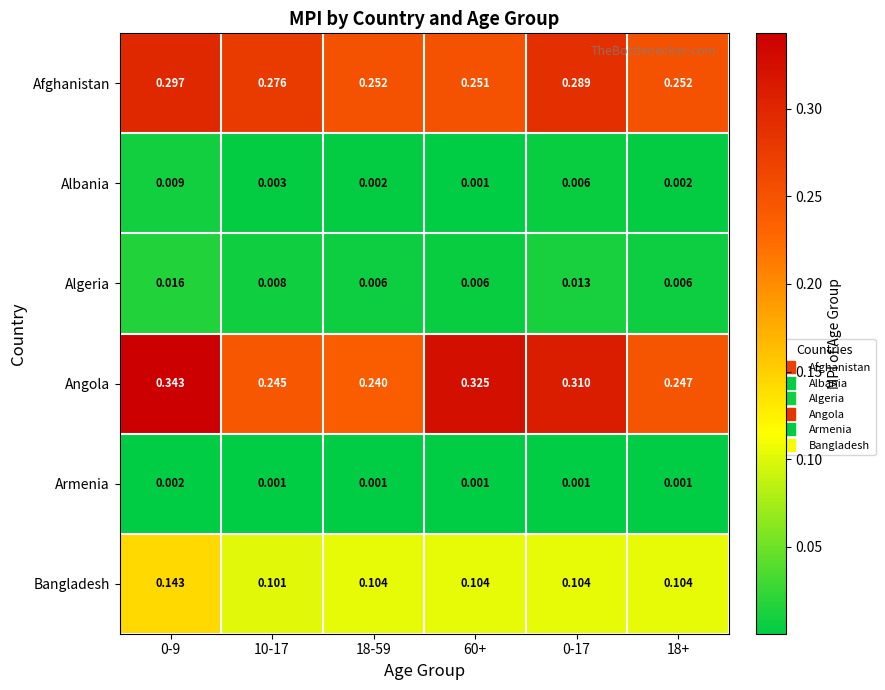

Which series has the widest spread of values?

Angola